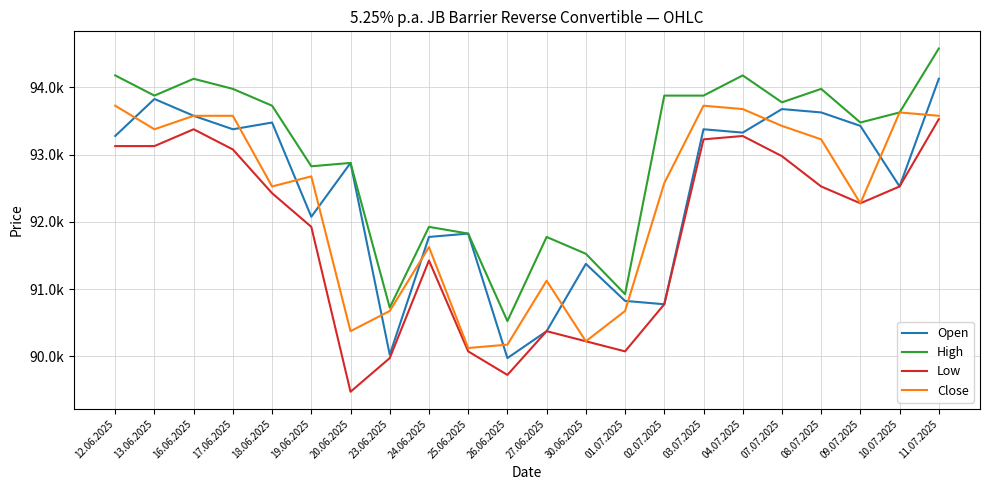

Does the chart display data point markers on the line(s)?

No